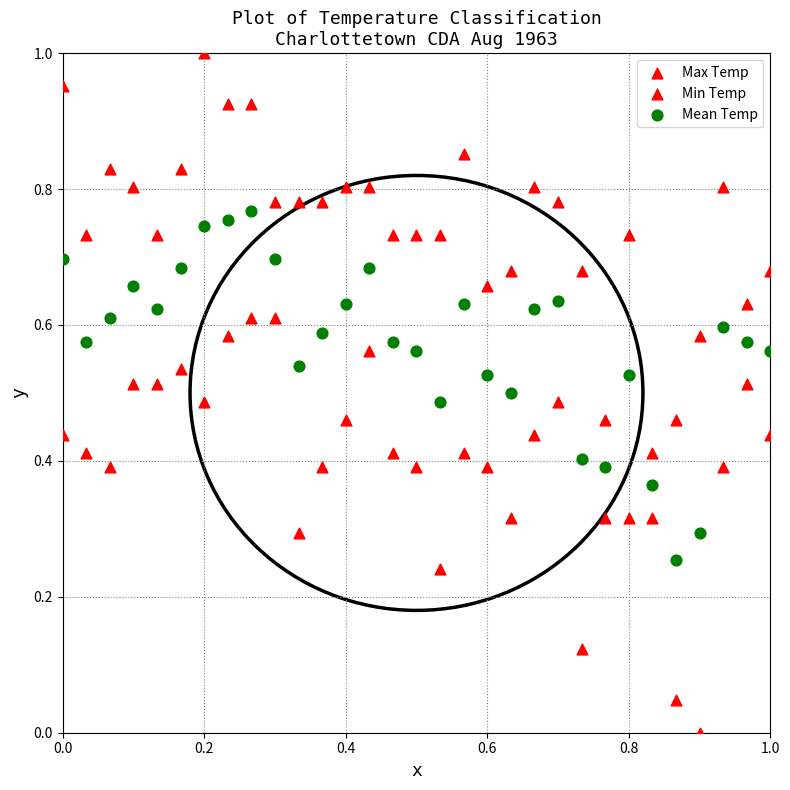

Count the number of points in this scatter plot.

93